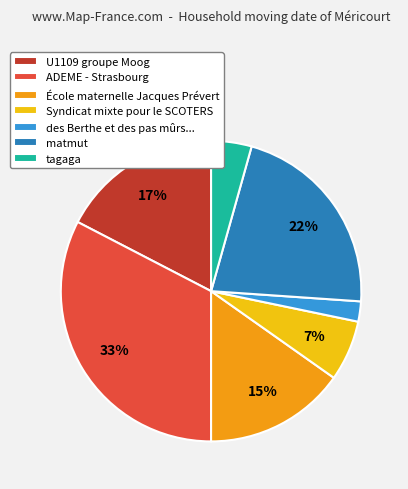

How many slices are in this pie chart?

7